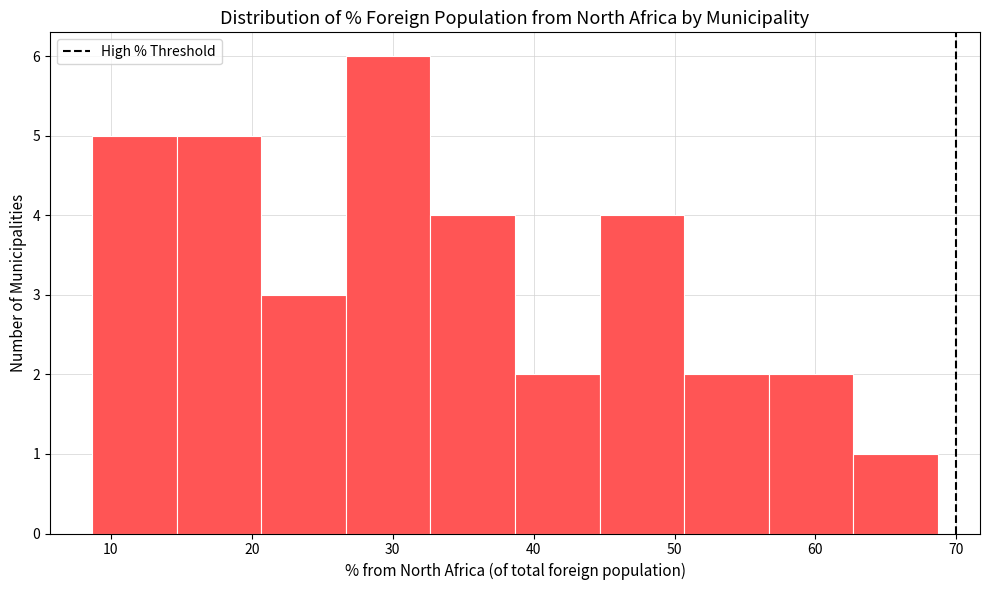

How tall is the bar that spans 57 to 63 on the x-axis? Neither the bar edges nor the heights are printed on the chart, so give them approximately, as read against the axes.

2